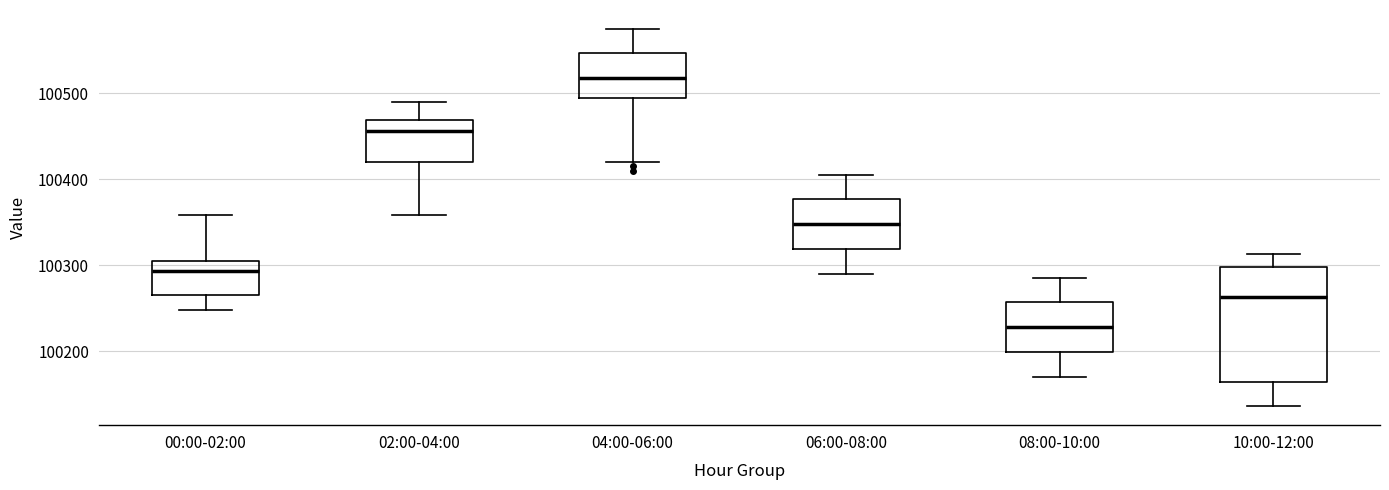

Reading left to right, read every box against the y-axis: the position of its median line, the range the box covers, and the ends of its whiskers. The values are not printed on the chart, so give them approximately, as read against the axis.

00:00-02:00: median 100290, box 100270 to 100310, whiskers 100250 to 100360
02:00-04:00: median 100460, box 100420 to 100470, whiskers 100360 to 100490
04:00-06:00: median 100520, box 100490 to 100550, whiskers 100420 to 100580
06:00-08:00: median 100350, box 100320 to 100380, whiskers 100290 to 100410
08:00-10:00: median 100230, box 100200 to 100260, whiskers 100170 to 100290
10:00-12:00: median 100260, box 100160 to 100300, whiskers 100140 to 100310